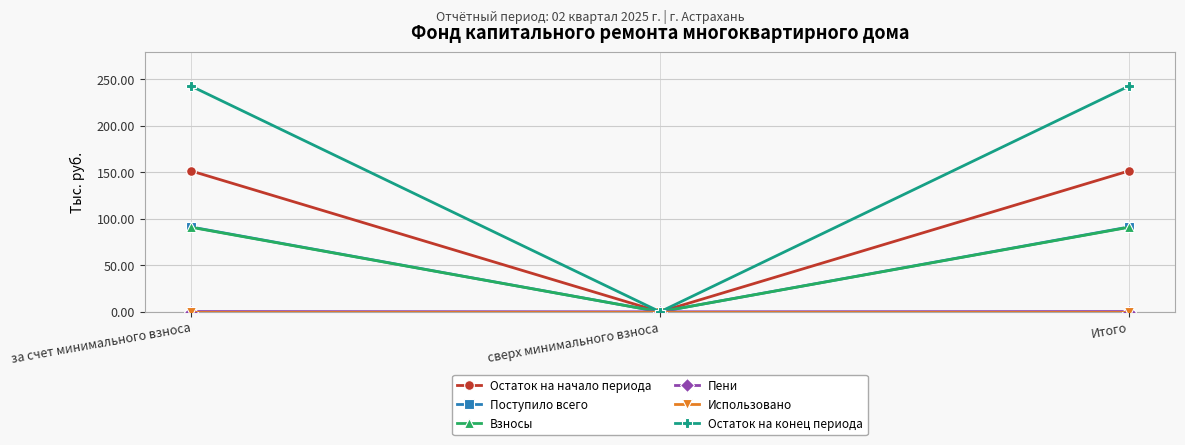

What is the value of the Остаток на конец периода point at the 1st from the left?

242.4